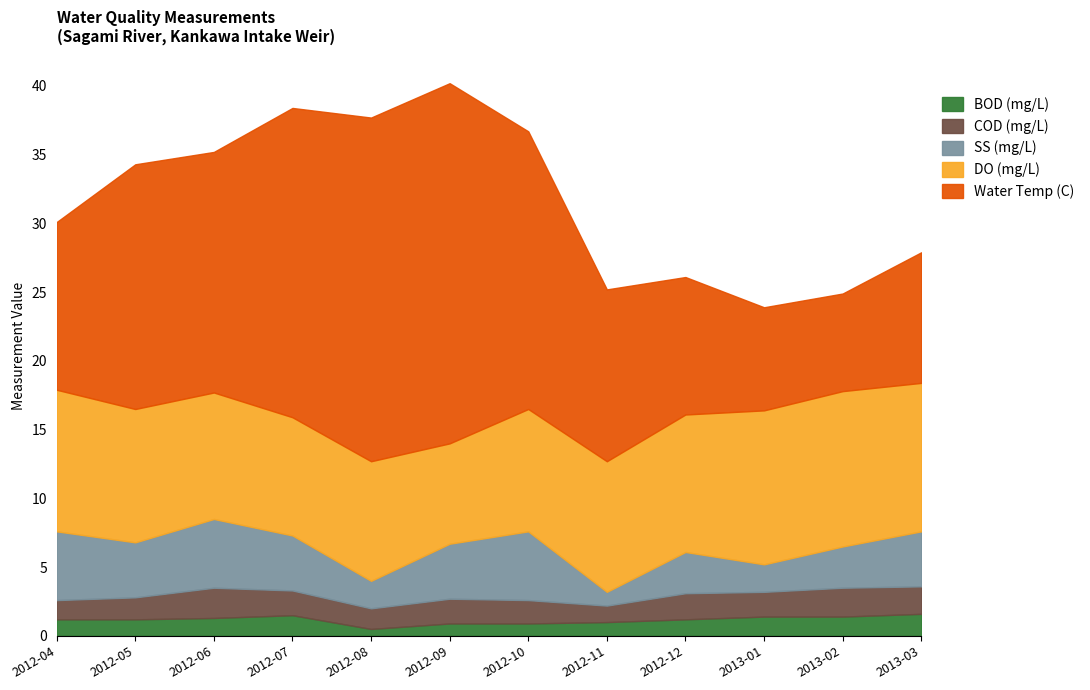

At which category is the sum across all series the highest?

2012-09